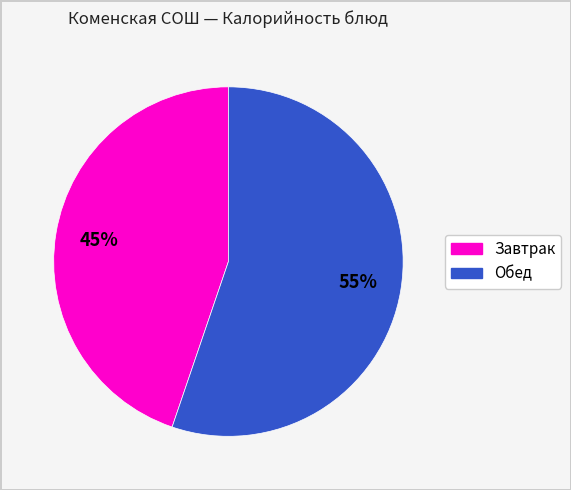

Does any single category account for the majority?

Yes